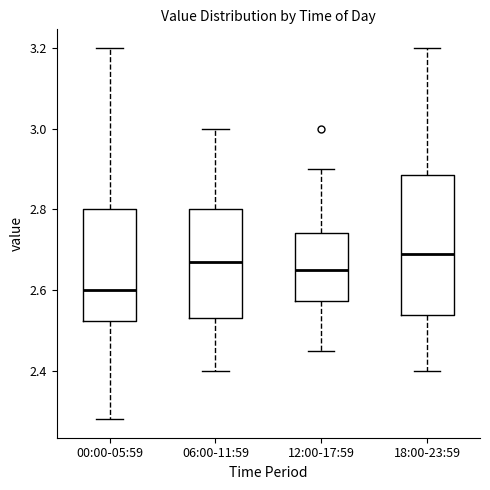

Where is the upper edge of the box for 18:00-23:59 on the y-axis? The values are not printed on the chart, so give them approximately, as read against the axis.

2.88